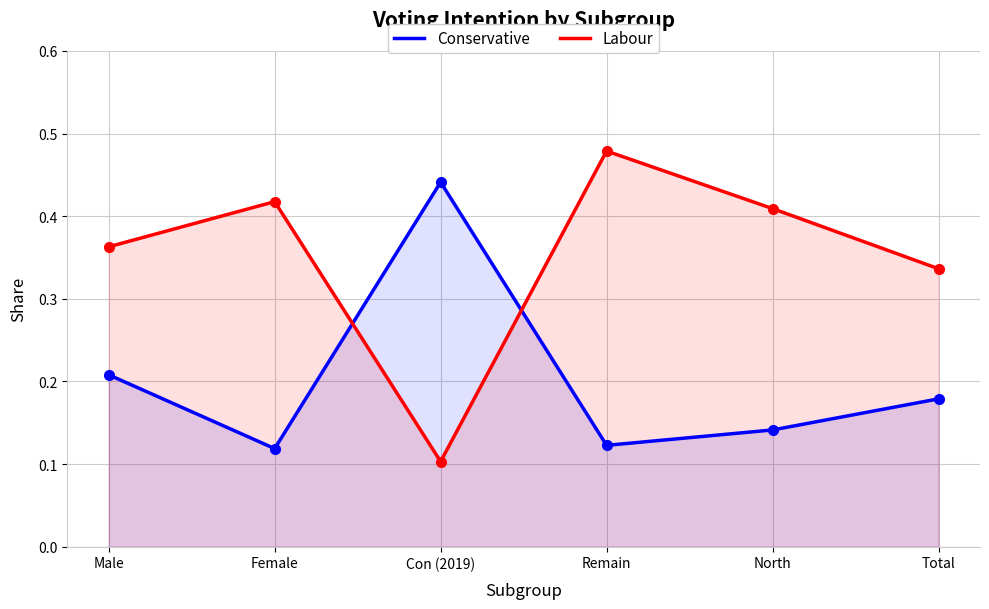

Reading right to left, list all the values displayed in this chart.

Conservative: Total=0.2	North=0.1	Remain=0.1	Con (2019)=0.4	Female=0.1	Male=0.2
Labour: Total=0.3	North=0.4	Remain=0.5	Con (2019)=0.1	Female=0.4	Male=0.4